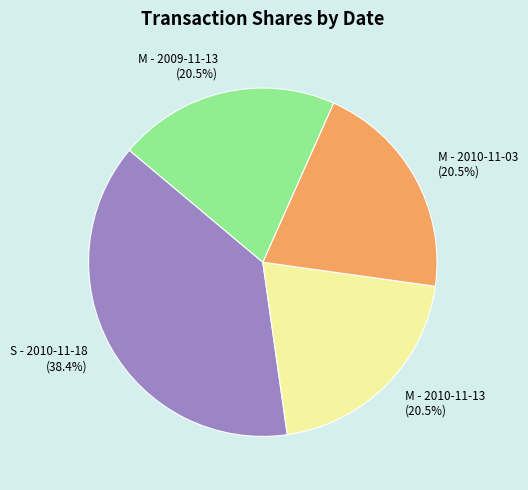

What portion of the pie excludes M - 2009-11-13?

79.5%